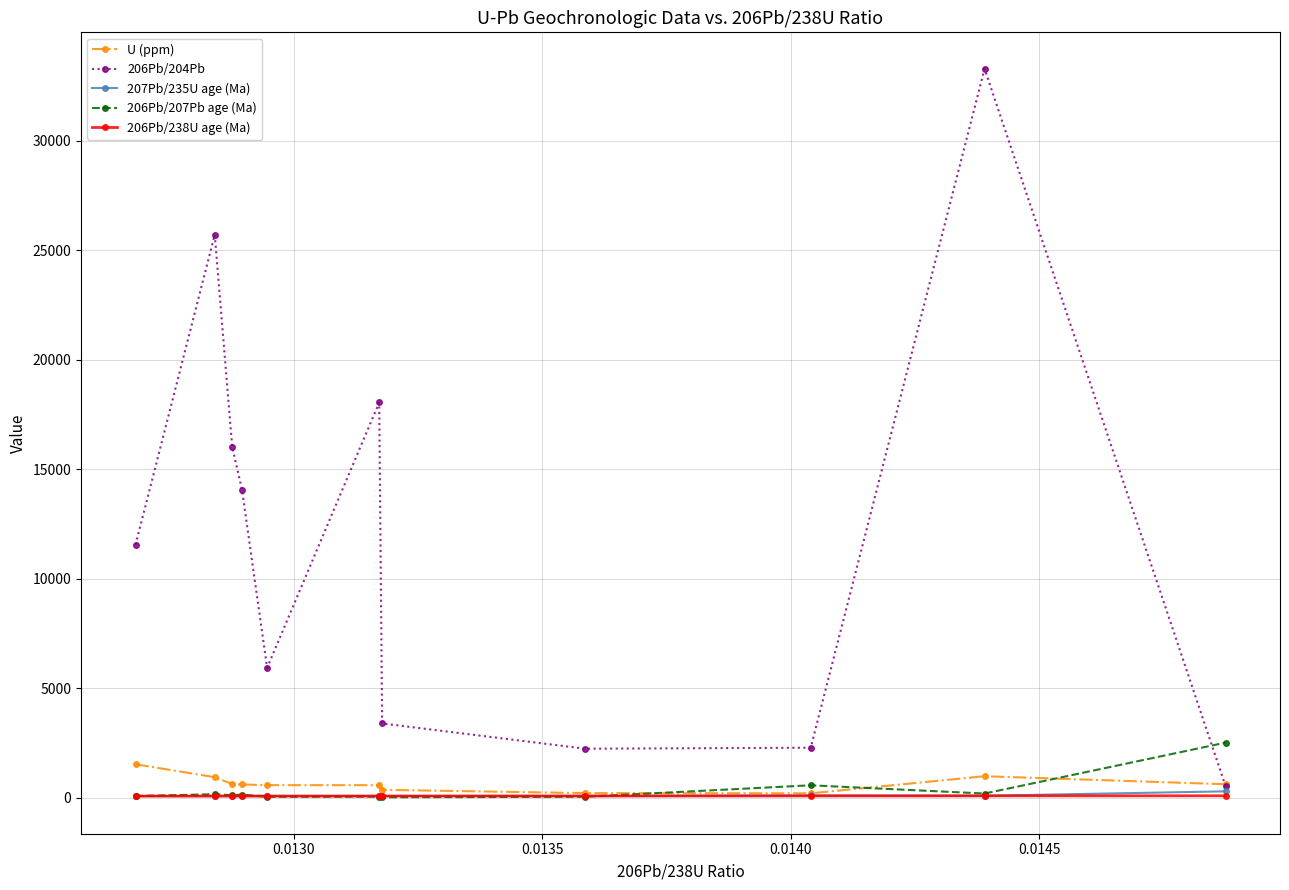

What is the greatest value displayed?

33296.9